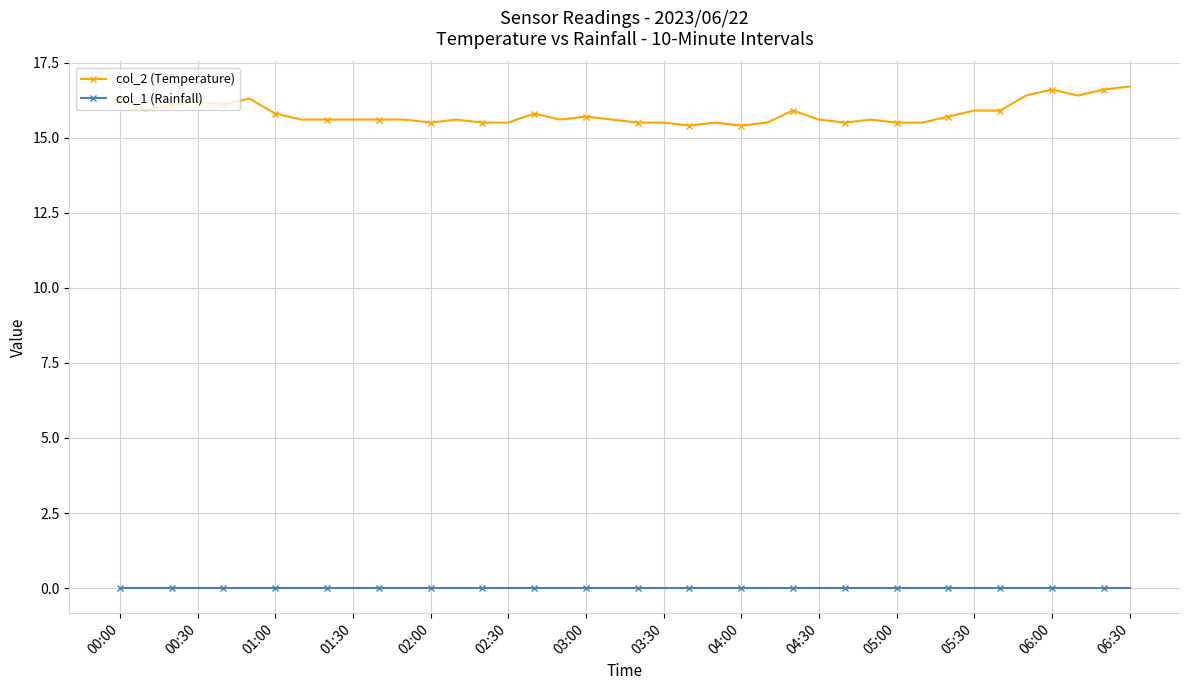

Which series has the largest total across all categories?

col_2 (Temperature)